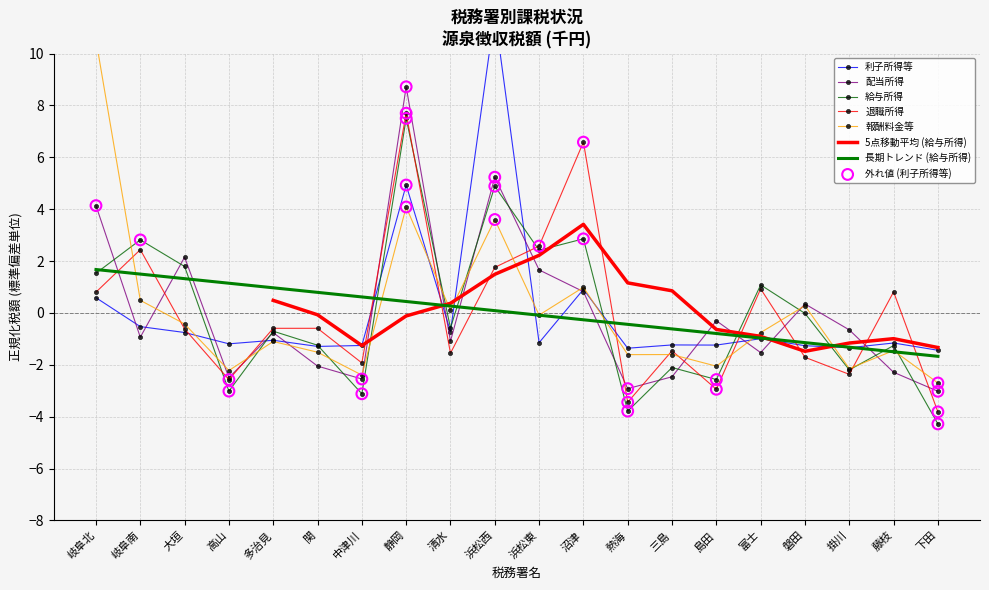

Which series has the largest total across all categories?

給与所得